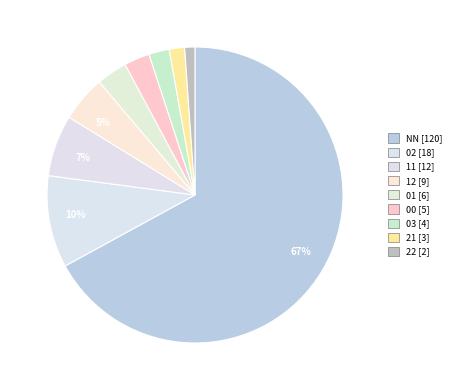

To the nearest percent, what is the combined percentage of 02 and 00?

13%